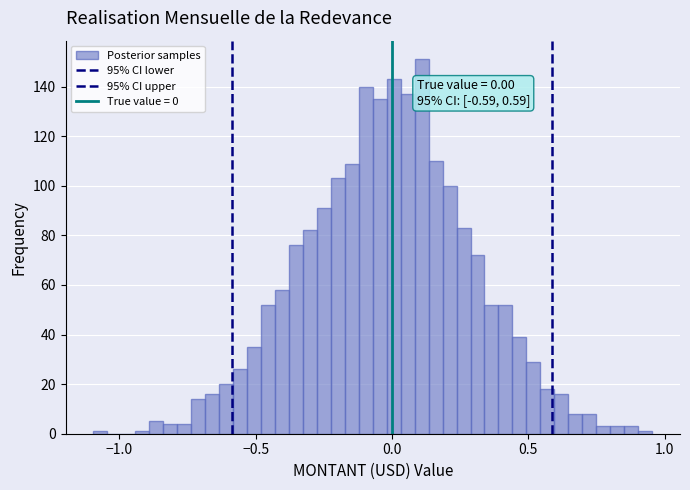

Read against the x-axis, roughly where is the centre of the tallest bar?

0.10